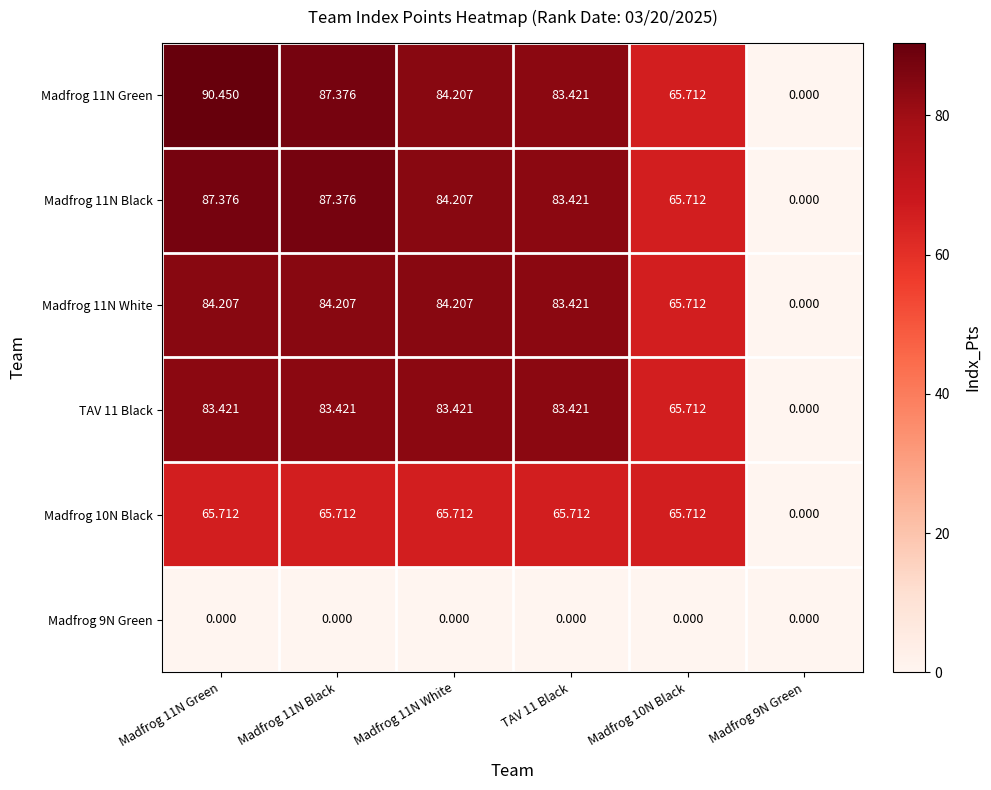

How many values in Madfrog 10N Black are above zero?

5